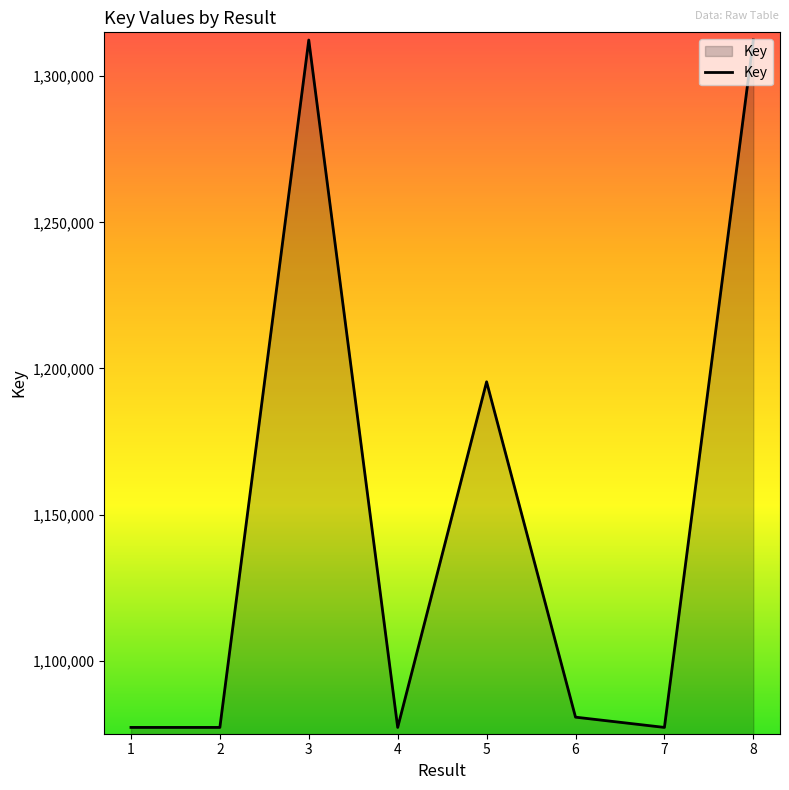

True or false: there are more than 2 points higher than both neighbors.

False